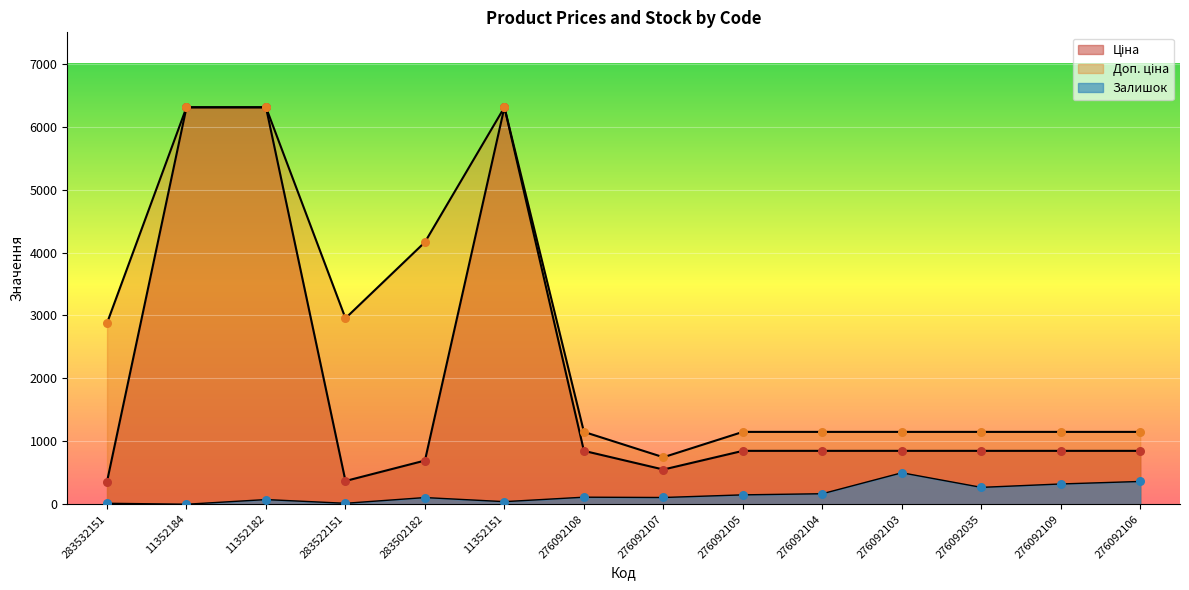

Which series has the largest total across all categories?

Доп. ціна